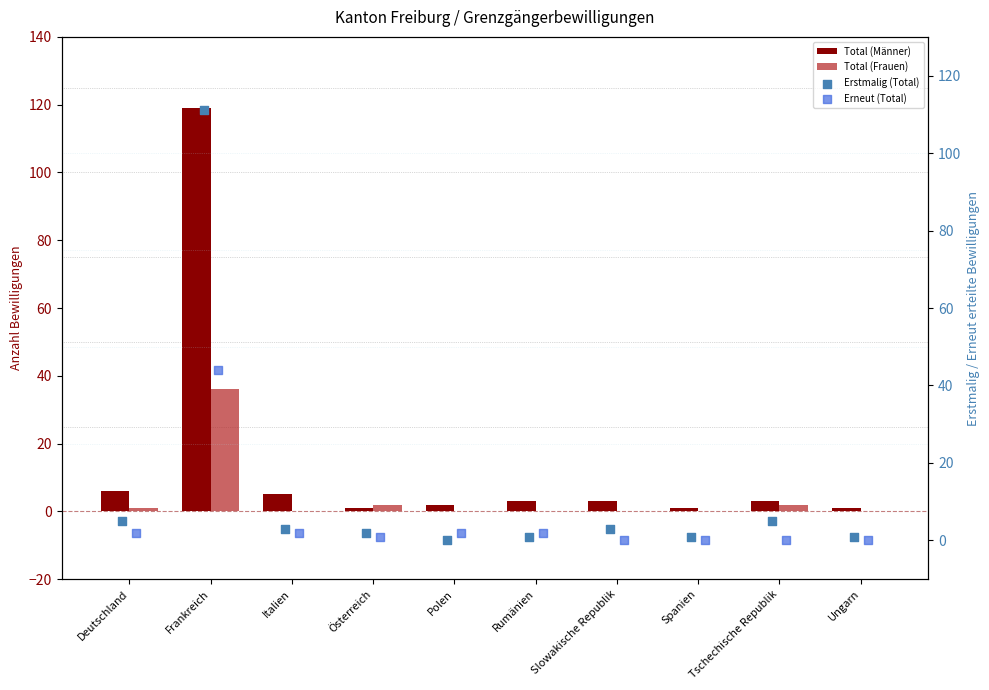

At which category is the sum across all series the highest?

Frankreich